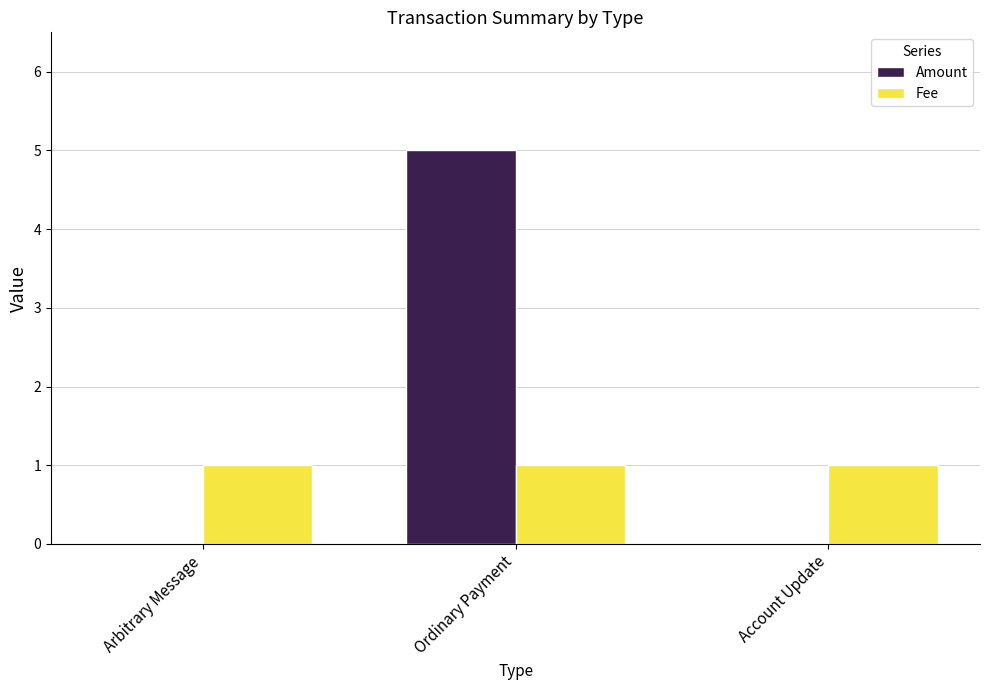

What is the sum of the Amount values at Account Update and Ordinary Payment?

5